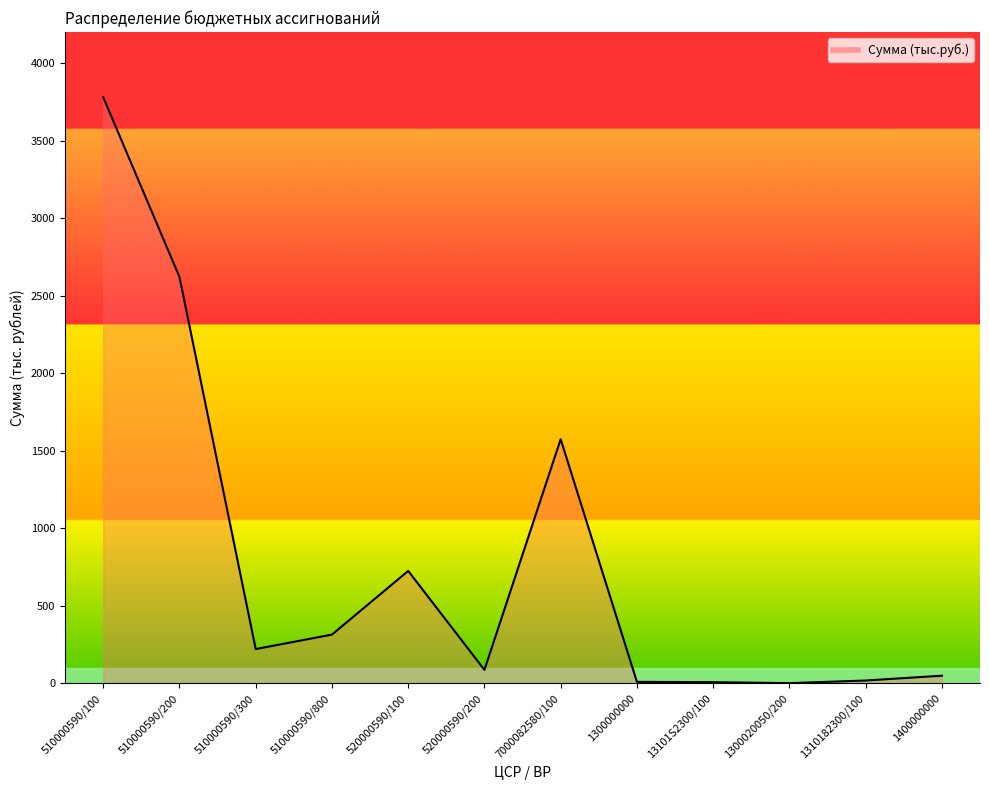

What is the greatest value displayed?

3779.7